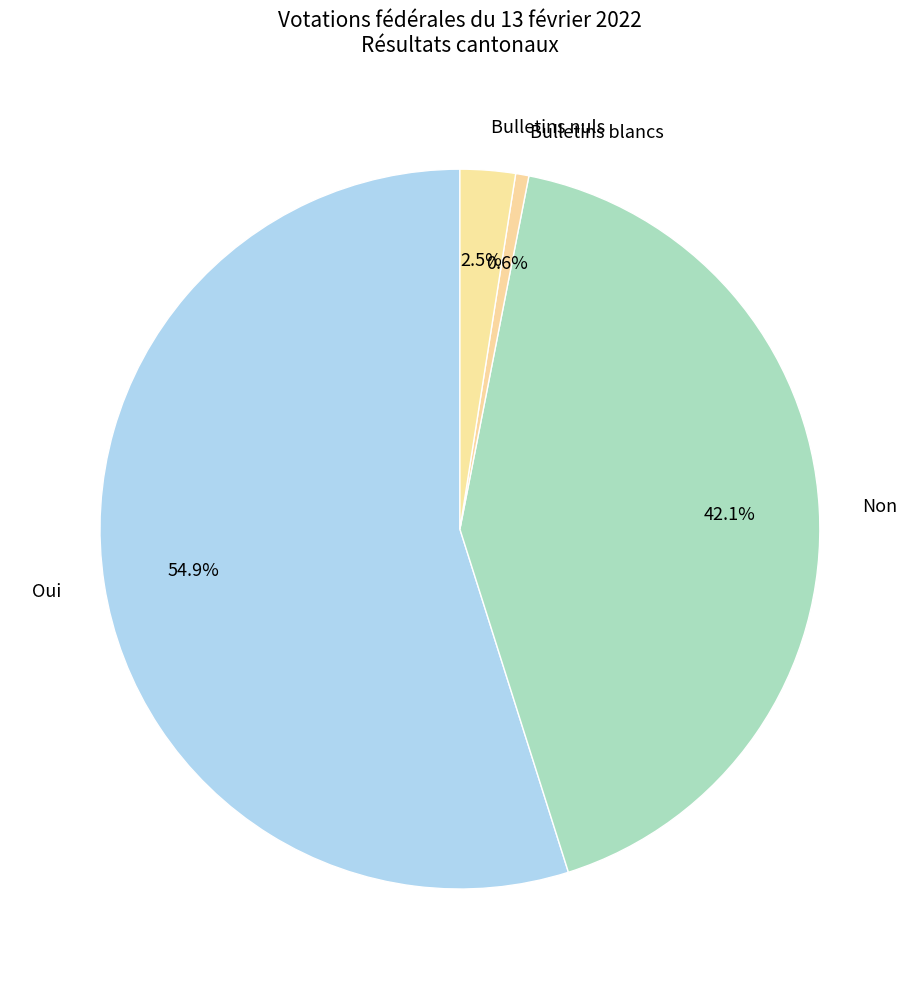

What is the majority slice?

Oui